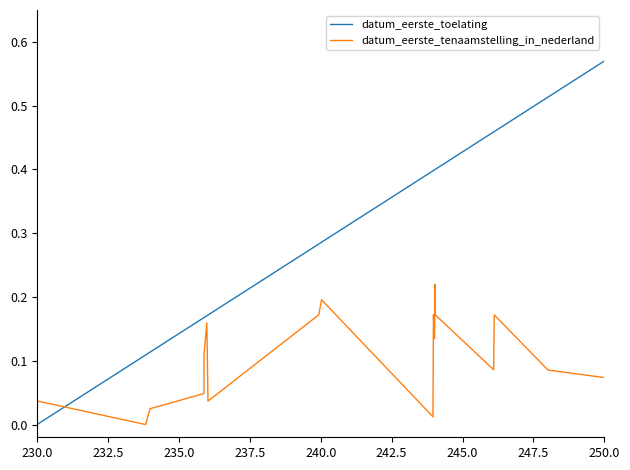

List the series in order of their overall mean, highest first.

datum_eerste_toelating, datum_eerste_tenaamstelling_in_nederland